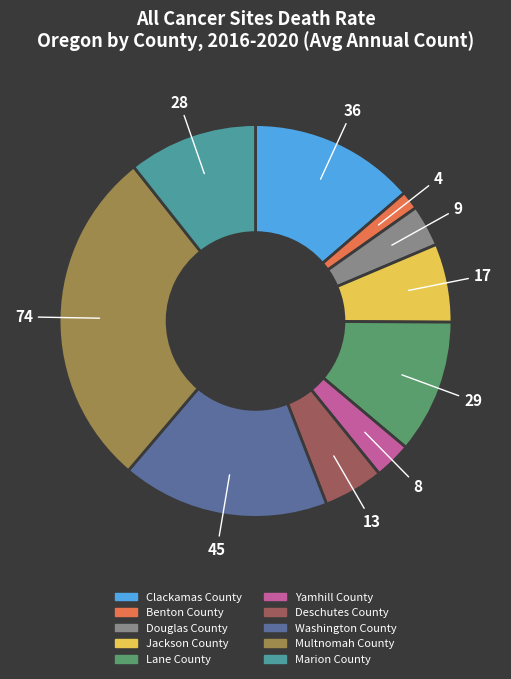

How many segments does this pie chart have?

10